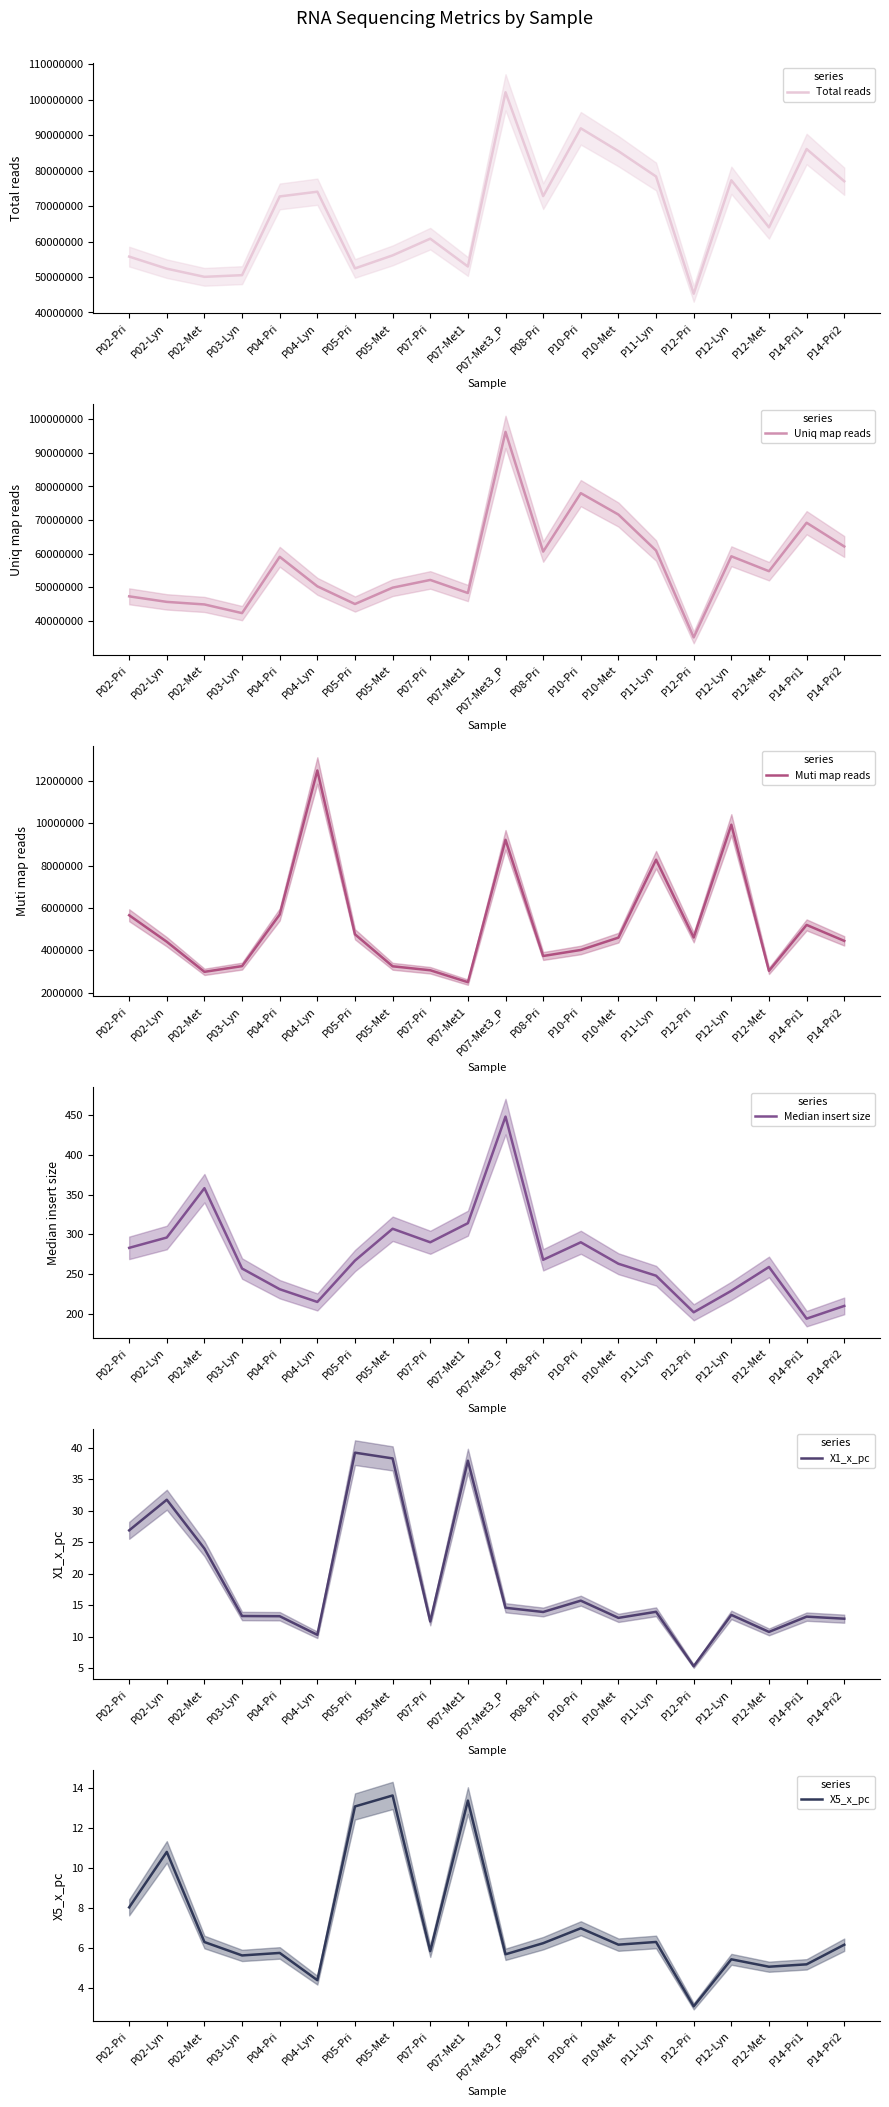

True or false: Muti map reads and Total reads intersect in this chart.

False